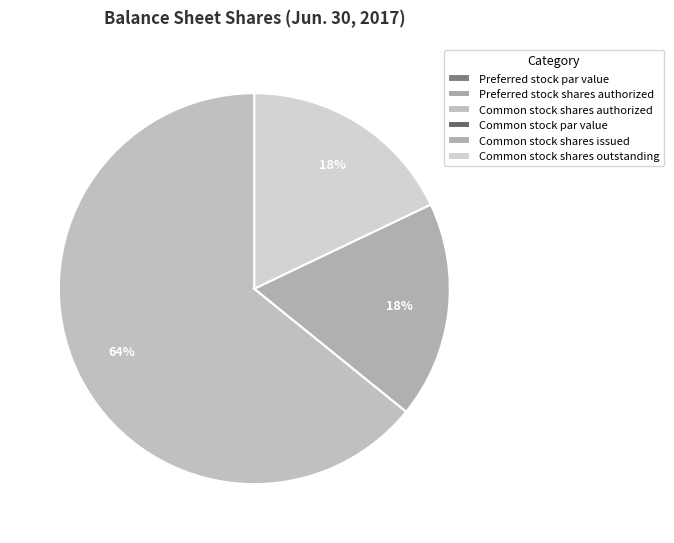

True or false: Common stock par value accounts for 0% of the total.

True